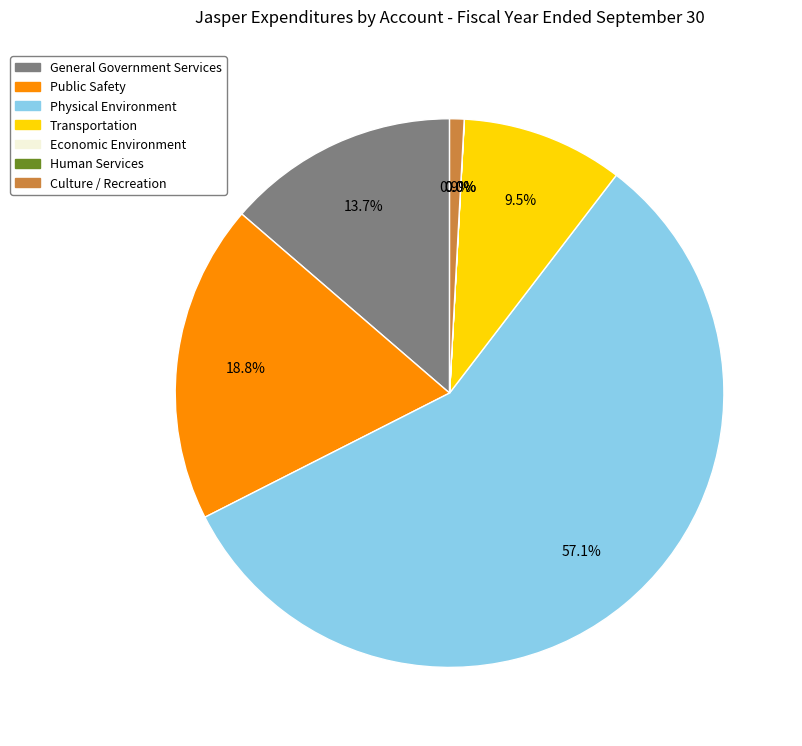

Which slice is the largest?

Physical Environment